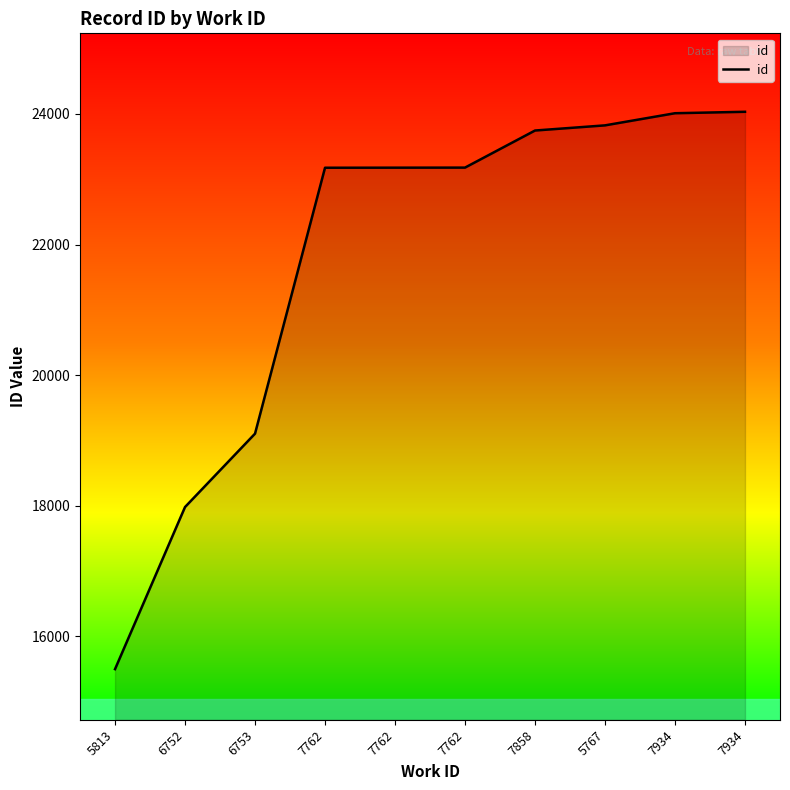

The chart shows a value of 32370 at 7762. True or false?

False